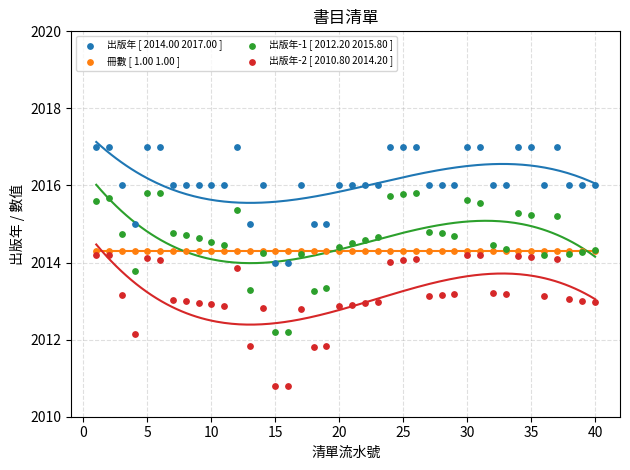

Which series reaches the minimum Y coordinate?

出版年-2 [ 2010.80 2014.20 ]